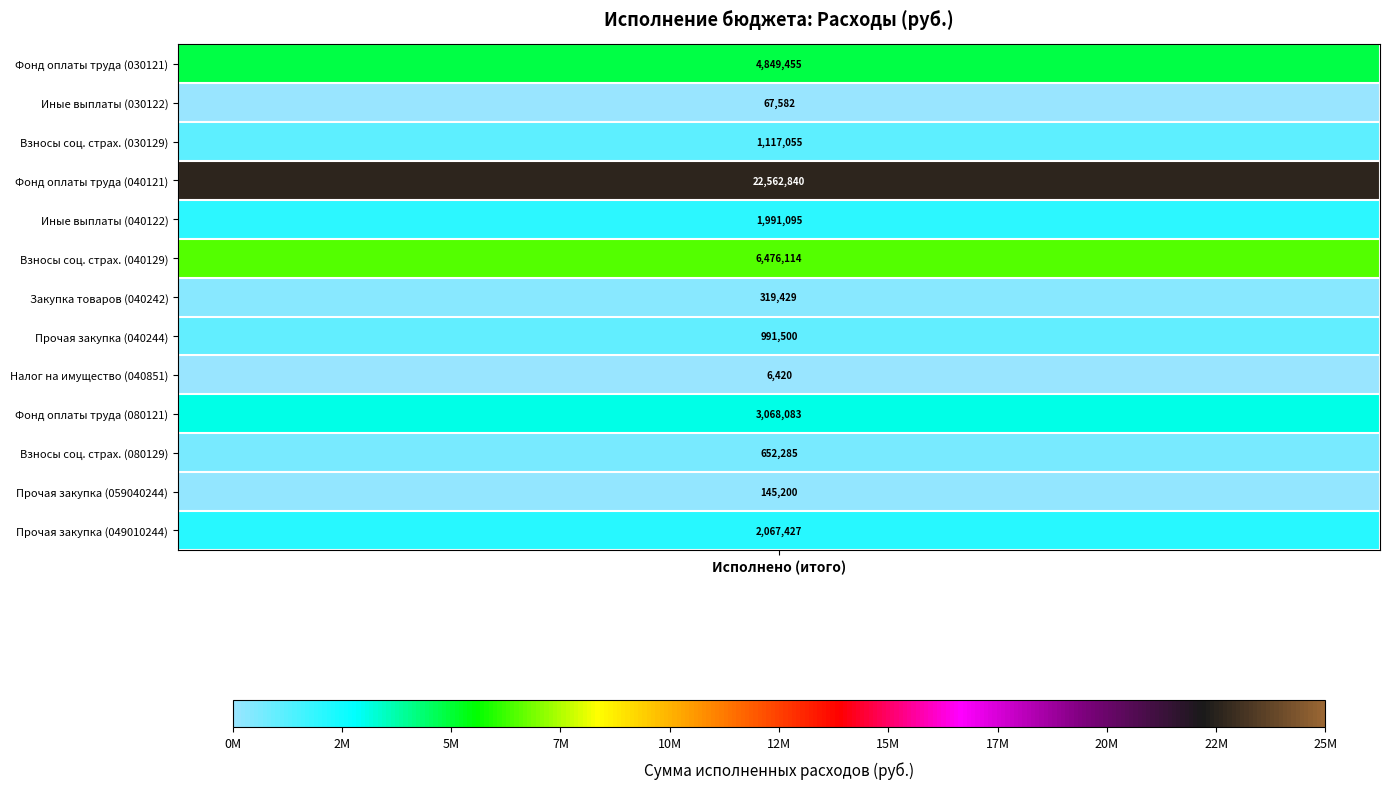

How many positive values does the Закупка товаров (040242) series have?

1